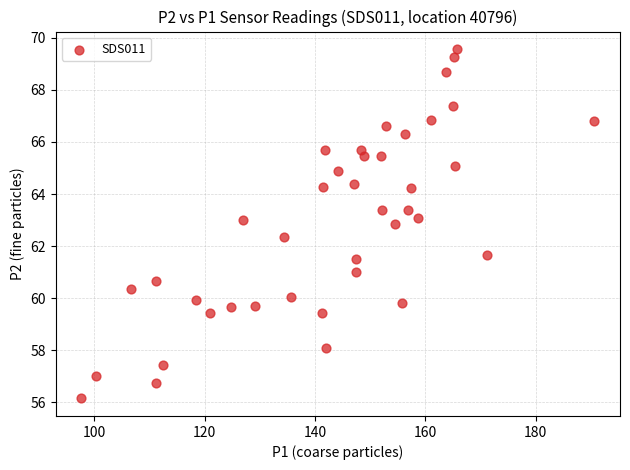

What is the range of Y values (max minus min)?

13.4